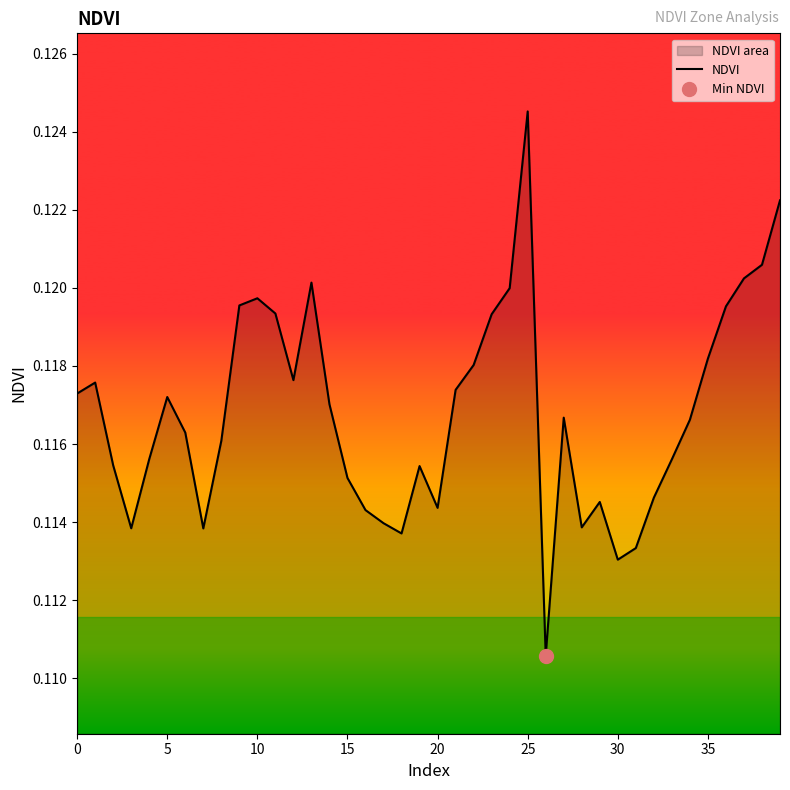

True or false: the data shows 0.1 at 19.

True